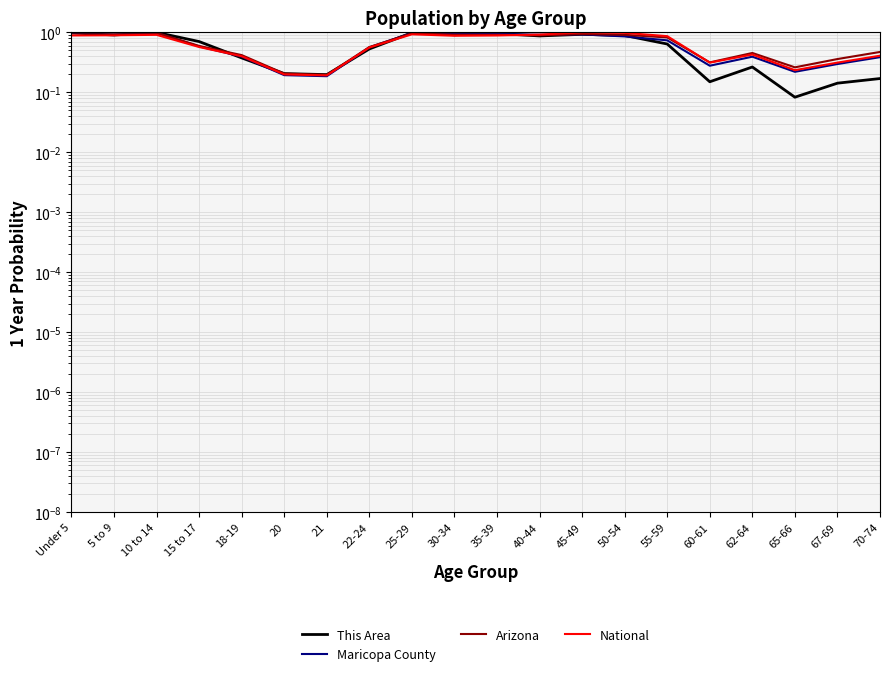

Reading right to left, list all the values displayed in this chart.

This Area: 70-74=0.2	67-69=0.1	65-66=0.1	62-64=0.3	60-61=0.2	55-59=0.6	50-54=0.9	45-49=0.9	40-44=0.9	35-39=1.0	30-34=0.9	25-29=1.0	22-24=0.5	21=0.2	20=0.2	18-19=0.4	15 to 17=0.7	10 to 14=1.0	5 to 9=0.9	Under 5=1.0
Maricopa County: 70-74=0.4	67-69=0.3	65-66=0.2	62-64=0.4	60-61=0.3	55-59=0.7	50-54=0.9	45-49=0.9	40-44=0.9	35-39=0.9	30-34=0.9	25-29=1.0	22-24=0.6	21=0.2	20=0.2	18-19=0.4	15 to 17=0.6	10 to 14=1.0	5 to 9=1.0	Under 5=1.0
Arizona: 70-74=0.5	67-69=0.4	65-66=0.3	62-64=0.5	60-61=0.3	55-59=0.8	50-54=0.9	45-49=0.9	40-44=0.9	35-39=0.9	30-34=0.9	25-29=1.0	22-24=0.6	21=0.2	20=0.2	18-19=0.4	15 to 17=0.6	10 to 14=1.0	5 to 9=1.0	Under 5=1.0
National: 70-74=0.4	67-69=0.3	65-66=0.2	62-64=0.4	60-61=0.3	55-59=0.9	50-54=1.0	45-49=1.0	40-44=0.9	35-39=0.9	30-34=0.9	25-29=0.9	22-24=0.6	21=0.2	20=0.2	18-19=0.4	15 to 17=0.6	10 to 14=0.9	5 to 9=0.9	Under 5=0.9